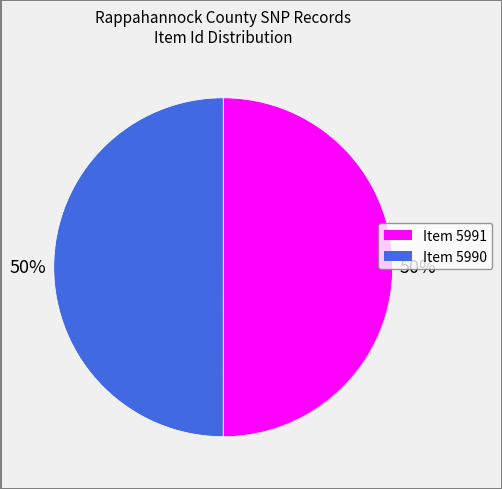

What percentage is the Item 5990 slice, to the nearest percent?

50%